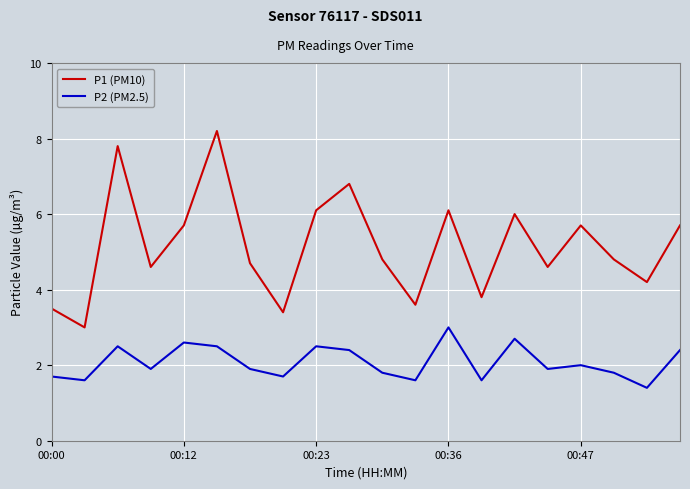

True or false: P1 (PM10) and P2 (PM2.5) intersect in this chart.

False